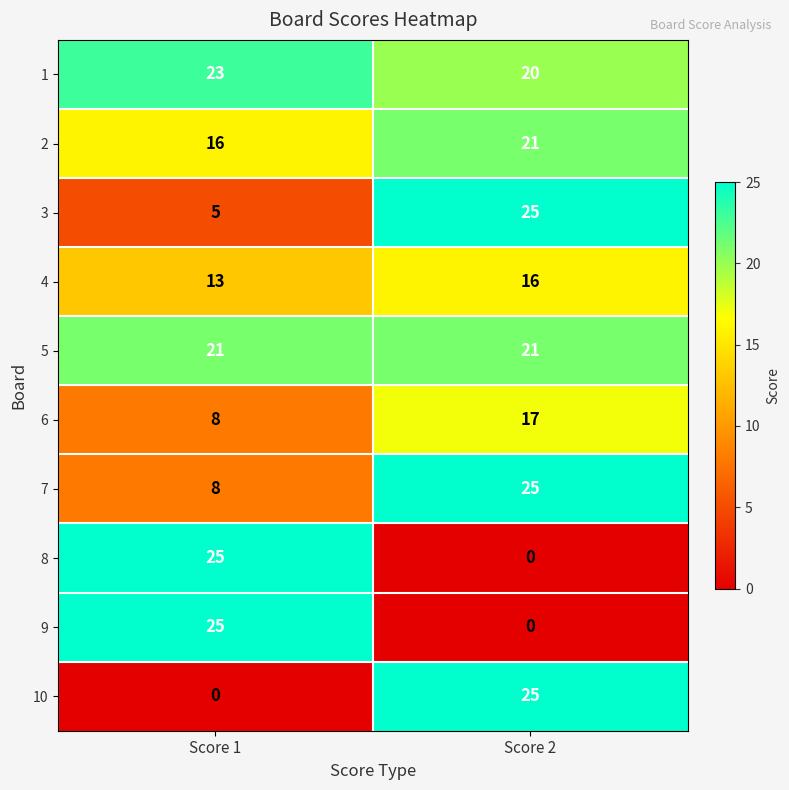

Reading left to right, what are all the values shown in this chart?

1: 23	20
2: 16	21
3: 5	25
4: 13	16
5: 21	21
6: 8	17
7: 8	25
8: 25	0
9: 25	0
10: 0	25